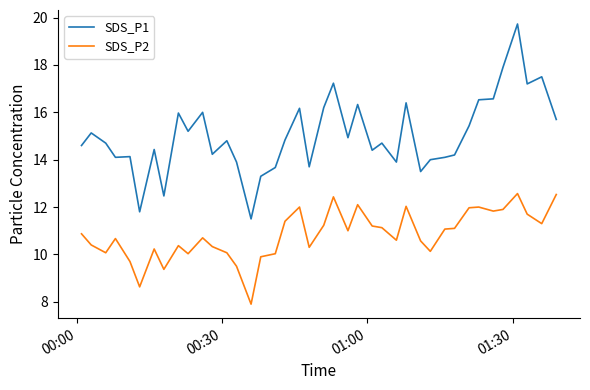

What is the highest value of the SDS_P2 series?

12.6